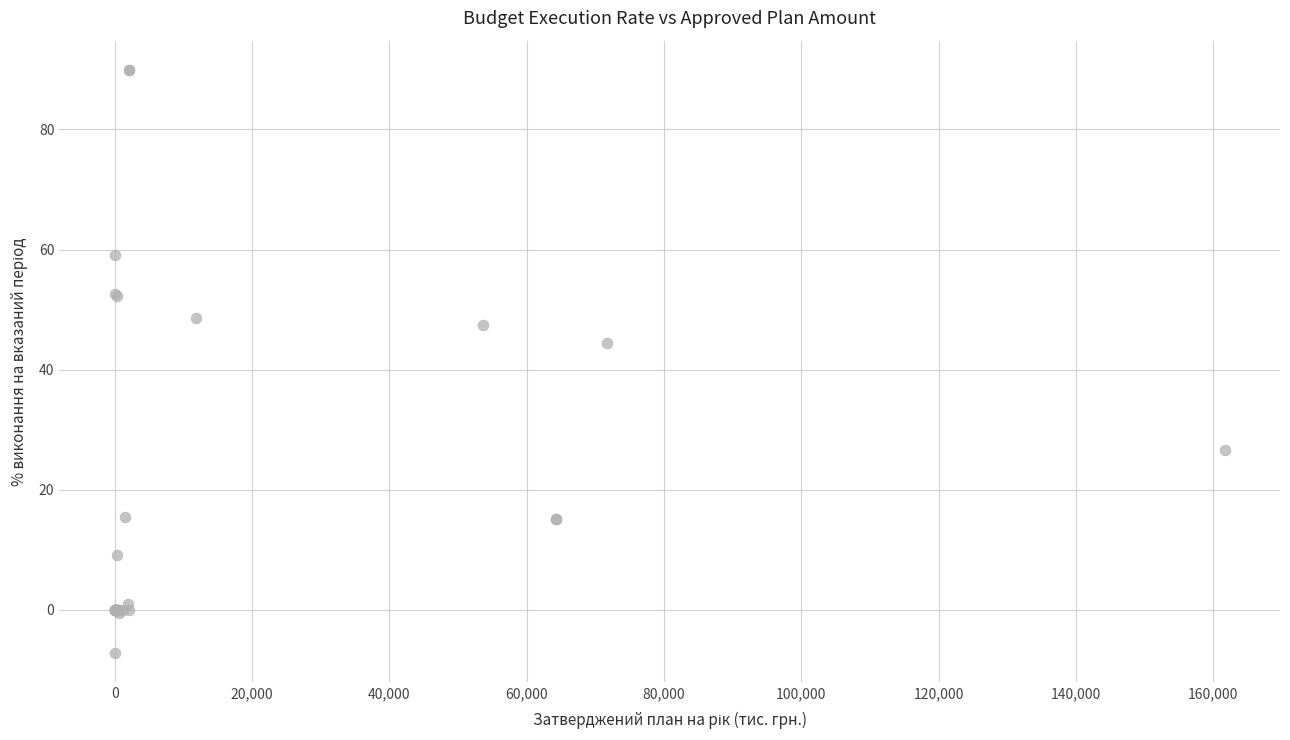

What Y value in the scatter plot is closest to 41?

44.4